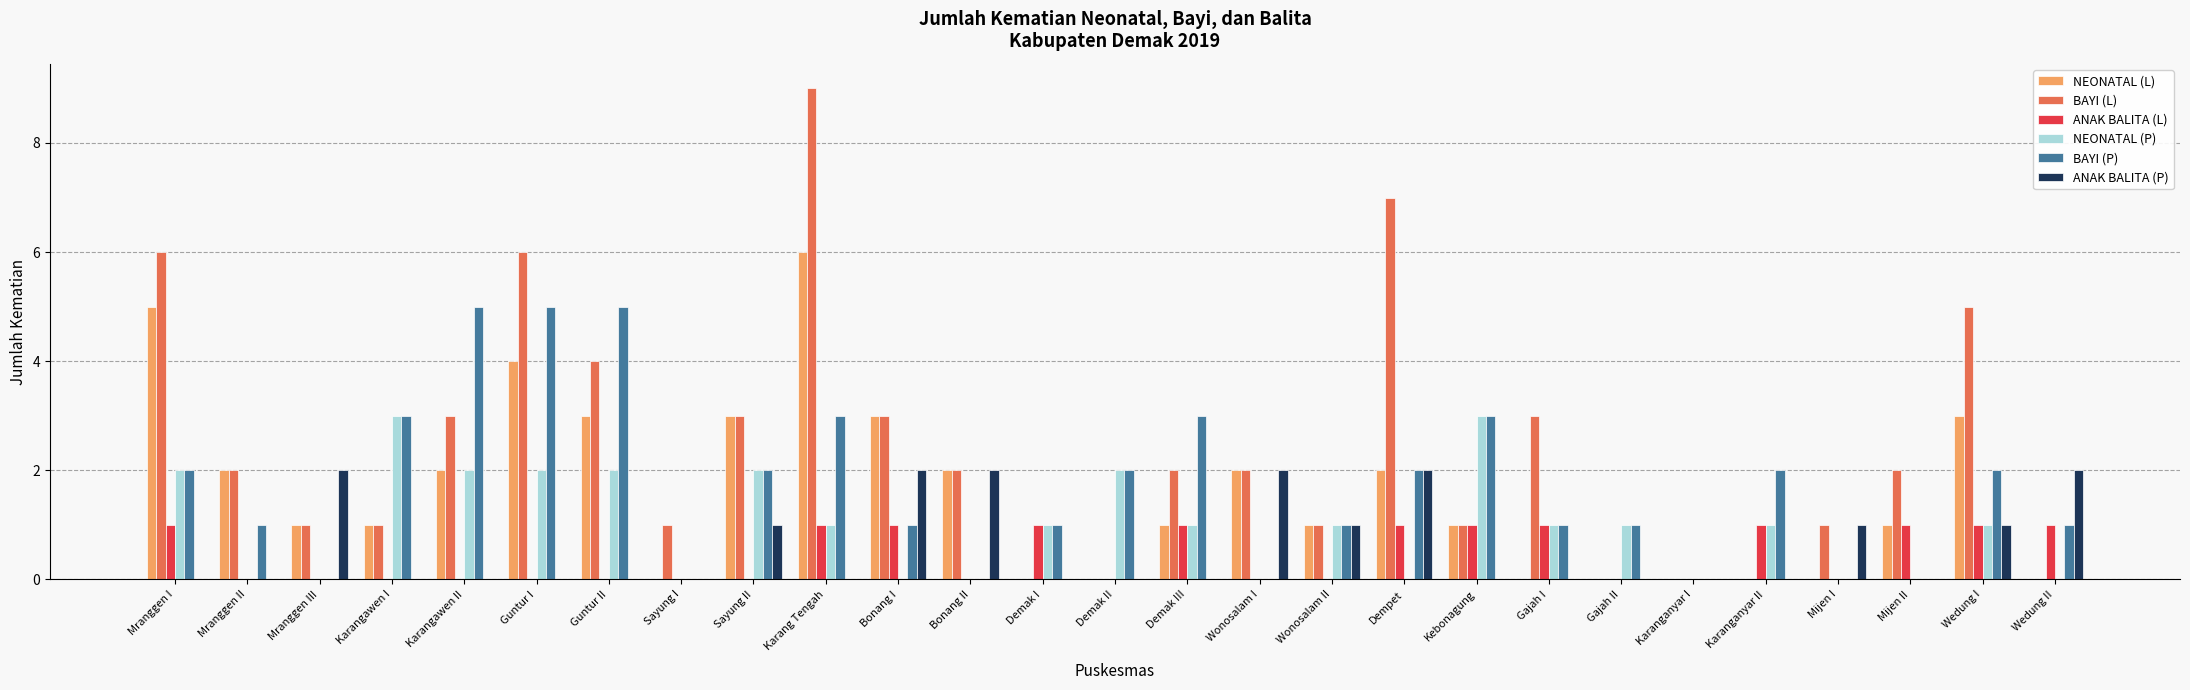

How many series are shown in this chart?

6